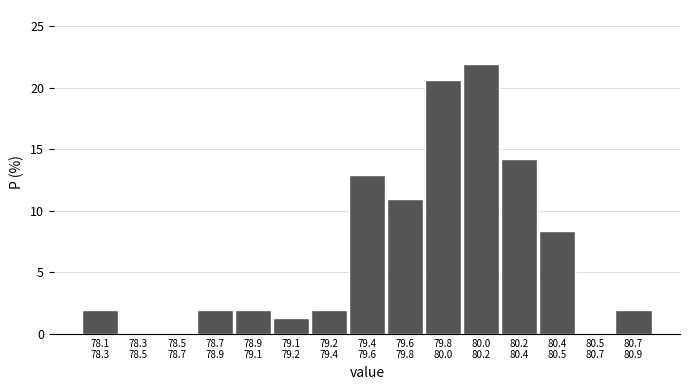

What is the sum of all values?

100.0